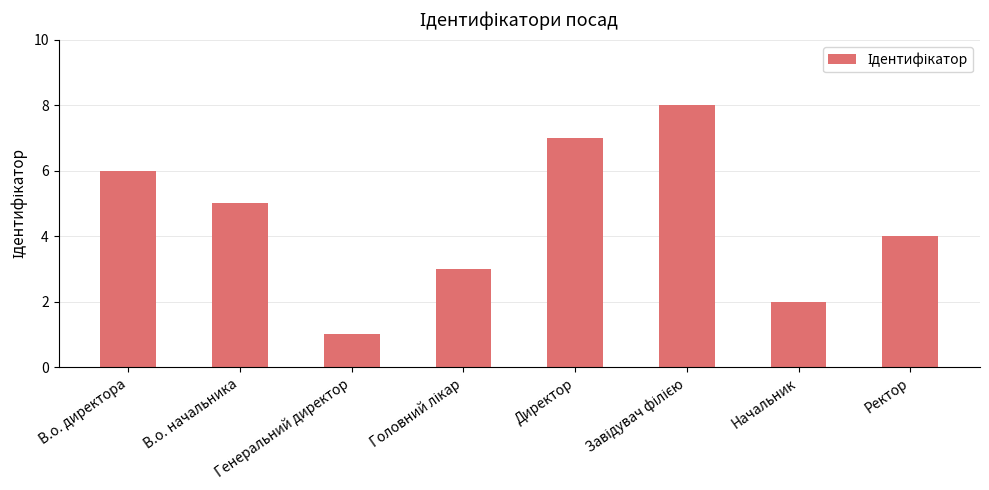

Which has a higher value, Генеральний директор or В.о. начальника?

В.о. начальника